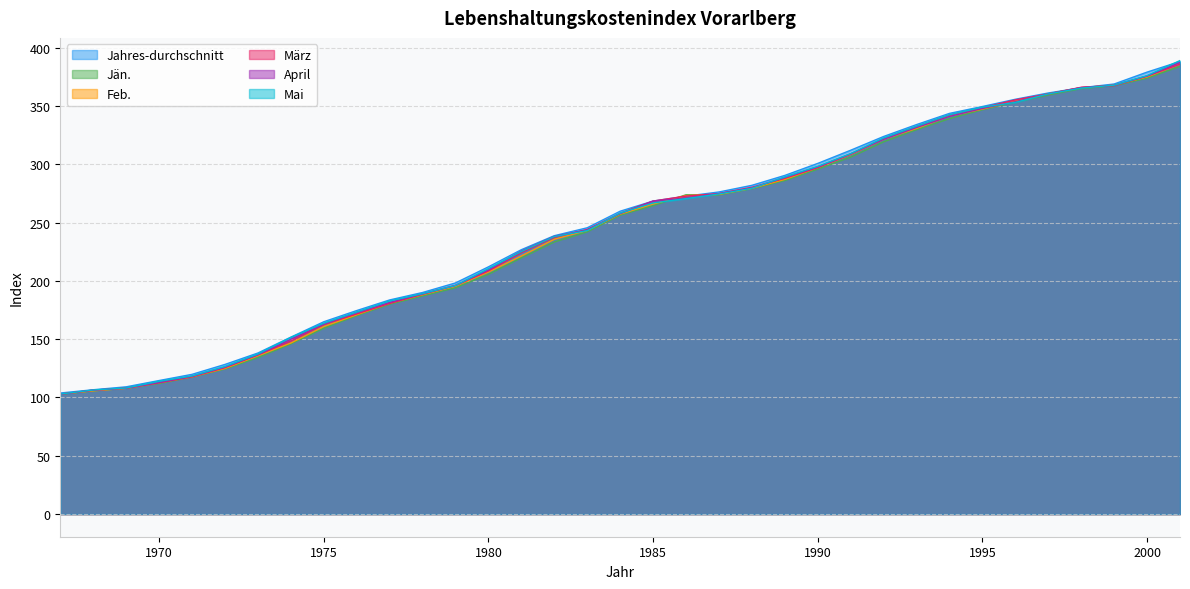

List the series in order of their peak value, lowest first.

Jän., Feb., März, April, Jahres-durchschnitt, Mai